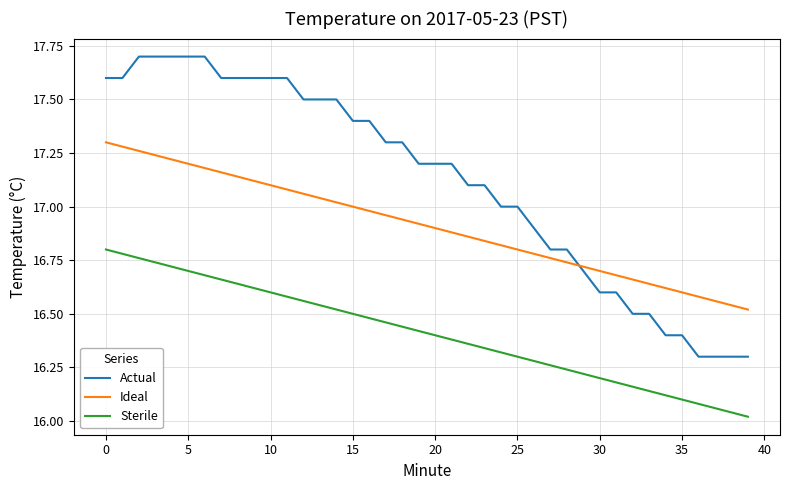

Which series has the largest total across all categories?

Actual